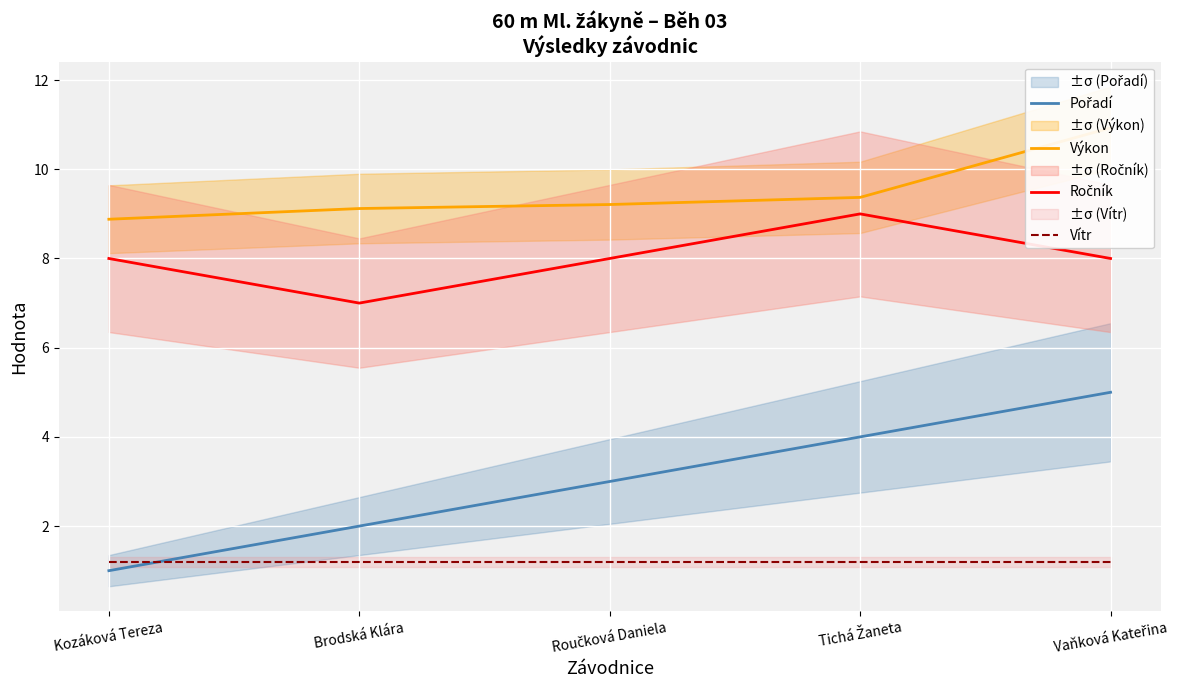

Read the Vítr value at Roučková Daniela.

1.2